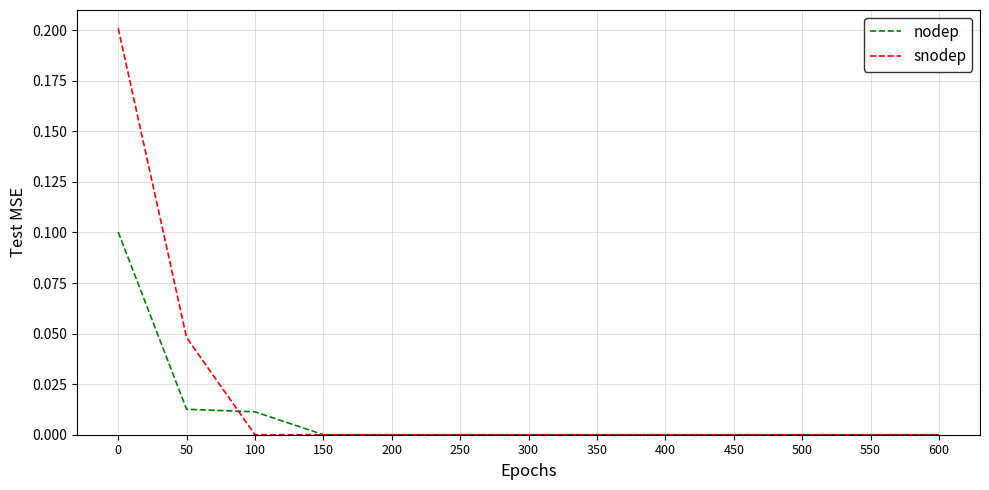

Which series has the largest total across all categories?

snodep